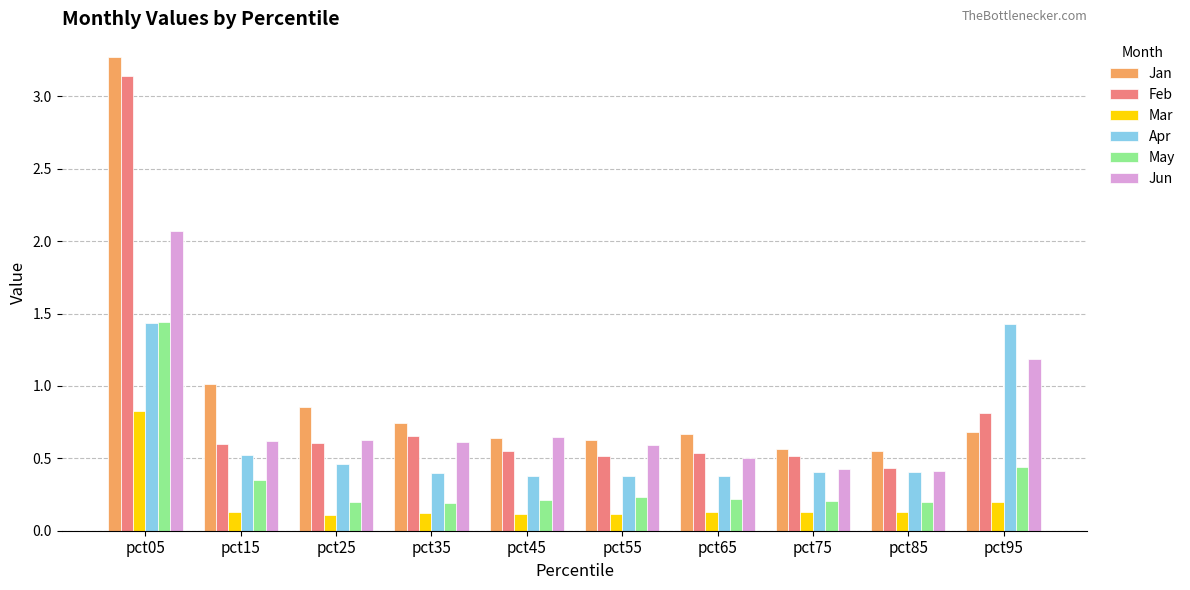

How many Mar values are between 0 and 1?

10